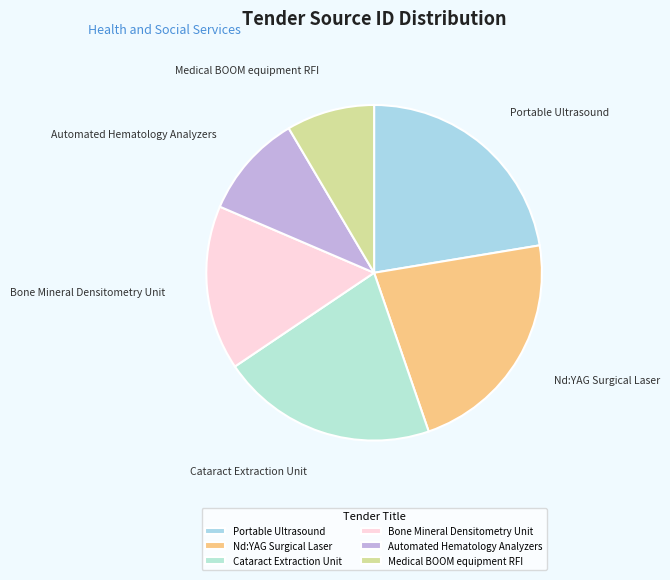

Which category has the smallest portion of the pie?

Medical BOOM equipment RFI